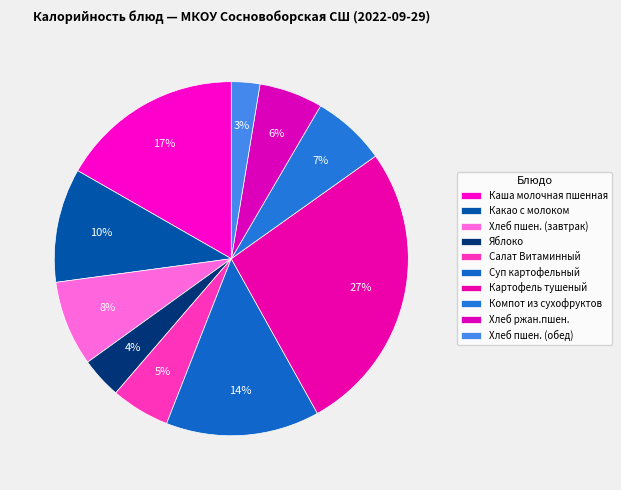

To the nearest percent, what is the difference between the largest and smallest slice percentages?

24%